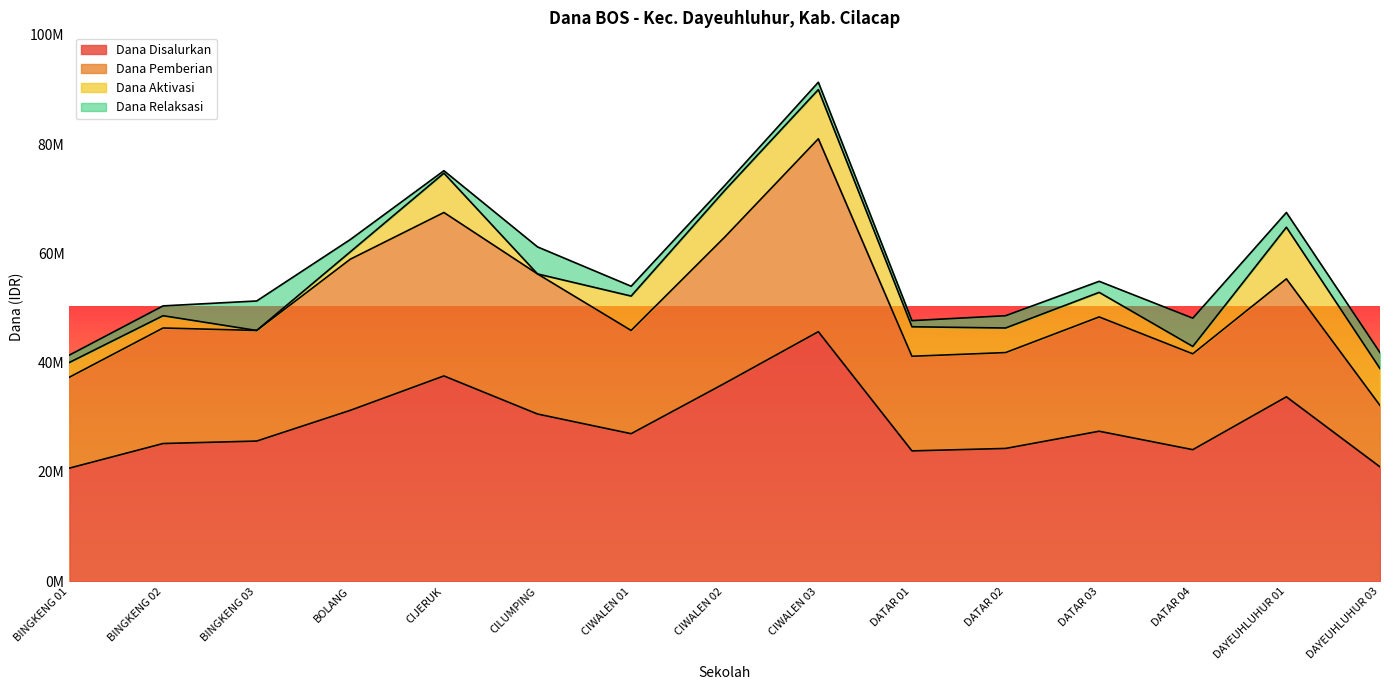

What are all the series names shown in the legend?

Dana Disalurkan, Dana Pemberian, Dana Aktivasi, Dana Relaksasi